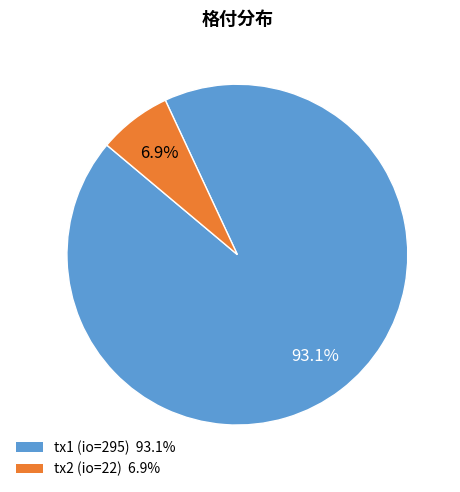

Does any single category account for the majority?

Yes